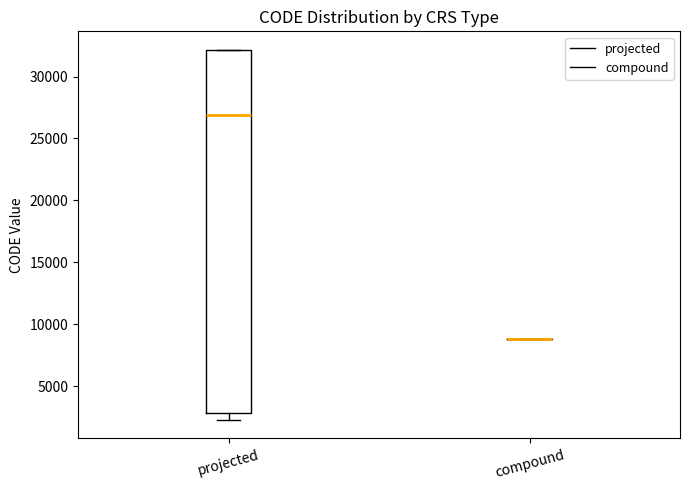

Reading left to right, transcribe this box plot: for each box, give where its median line is, the range the box spans, and where its two whiskers end, as read against the y-axis. The values are not printed on the chart, so give them approximately, as read against the axis.

projected: median 27000, box 3000 to 32000, whiskers 2500 to 32000
compound: box collapsed to a line at 9000, whiskers 9000 to 9000